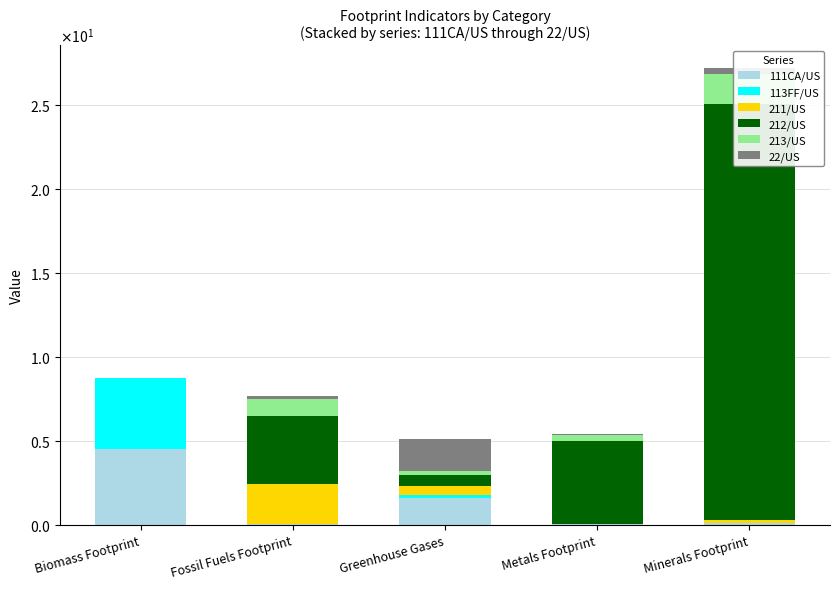

What is the label of the 3rd bar from the right?

Greenhouse Gases